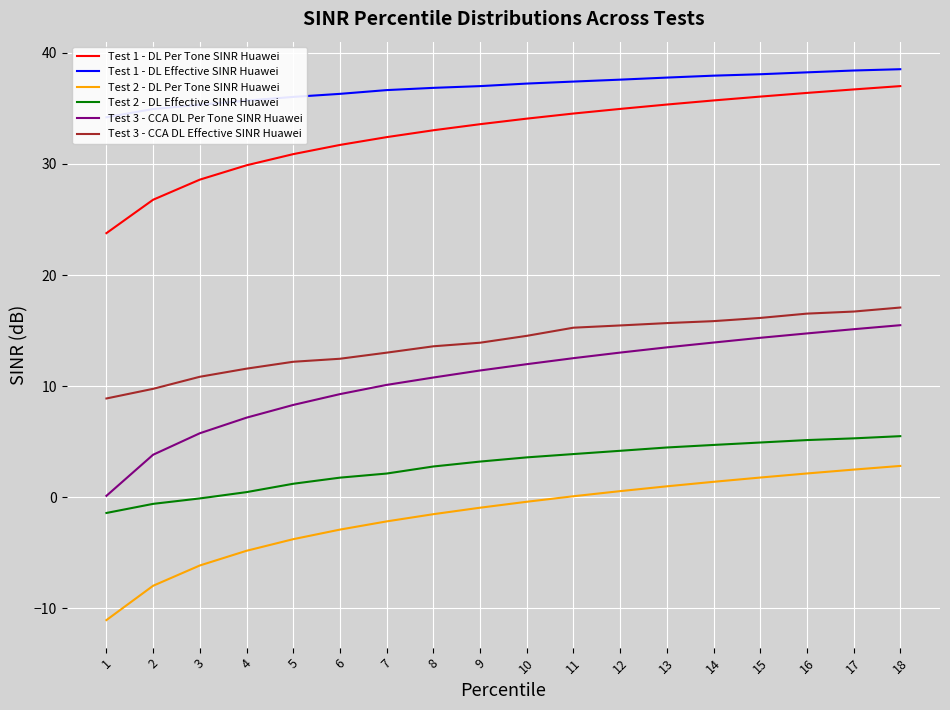

True or false: Test 2 - DL Effective SINR Huawei and Test 2 - DL Per Tone SINR Huawei intersect in this chart.

False